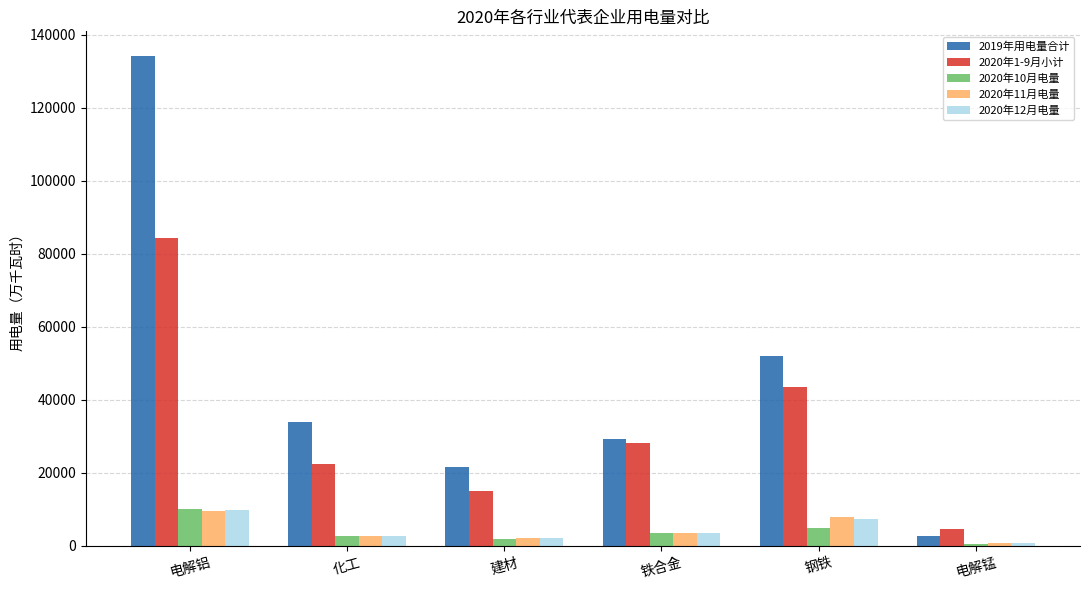

At which category is the sum across all series the highest?

电解铝